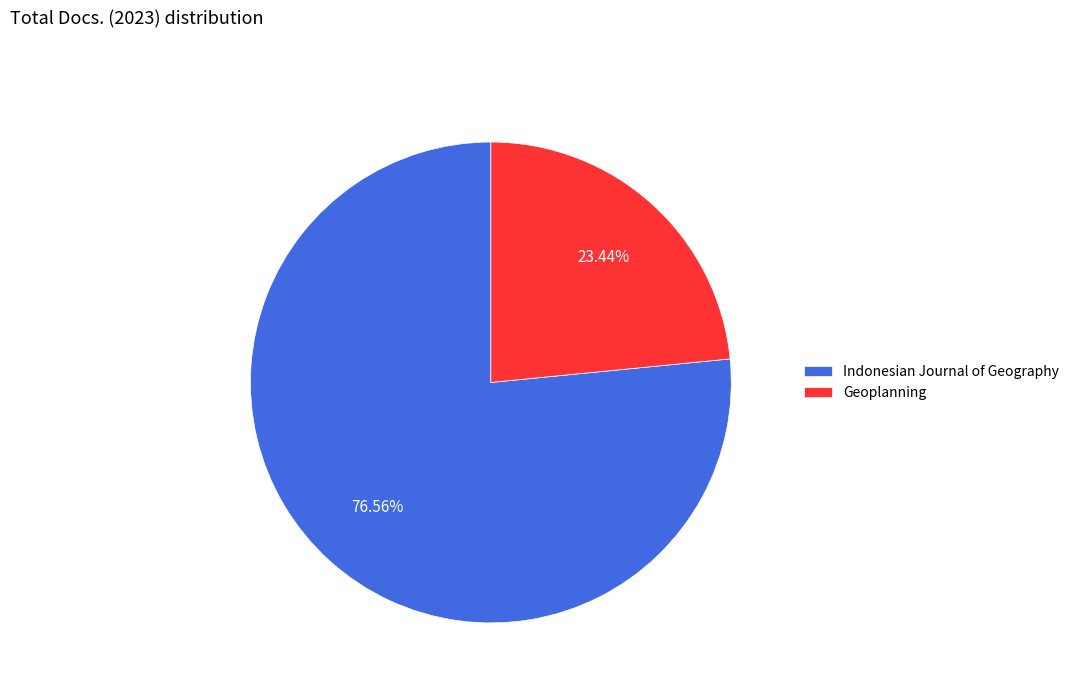

Which category accounts for the majority?

Indonesian Journal of Geography